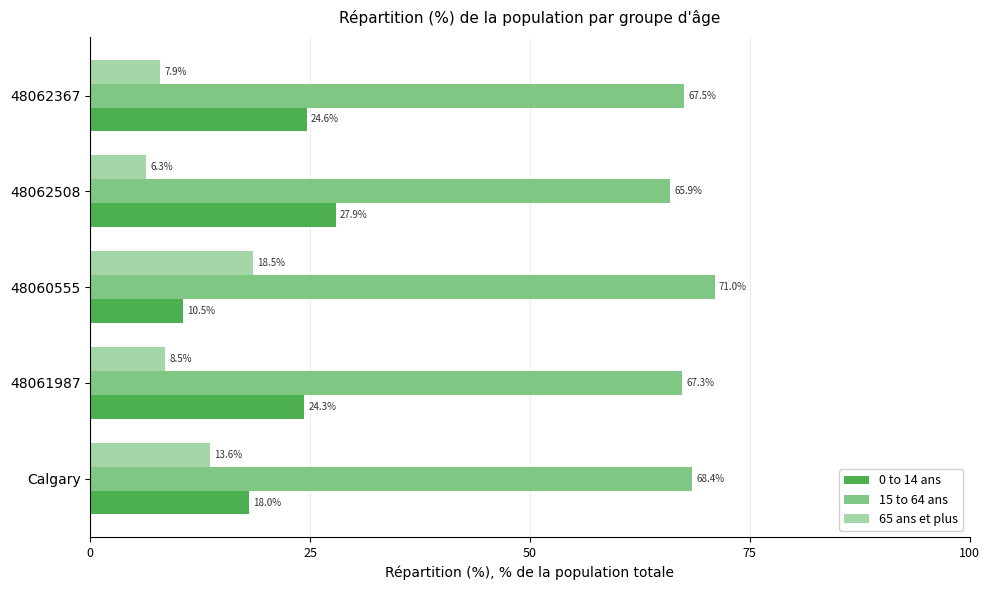

Where is 0 to 14 ans nearest to the value 19?

Calgary